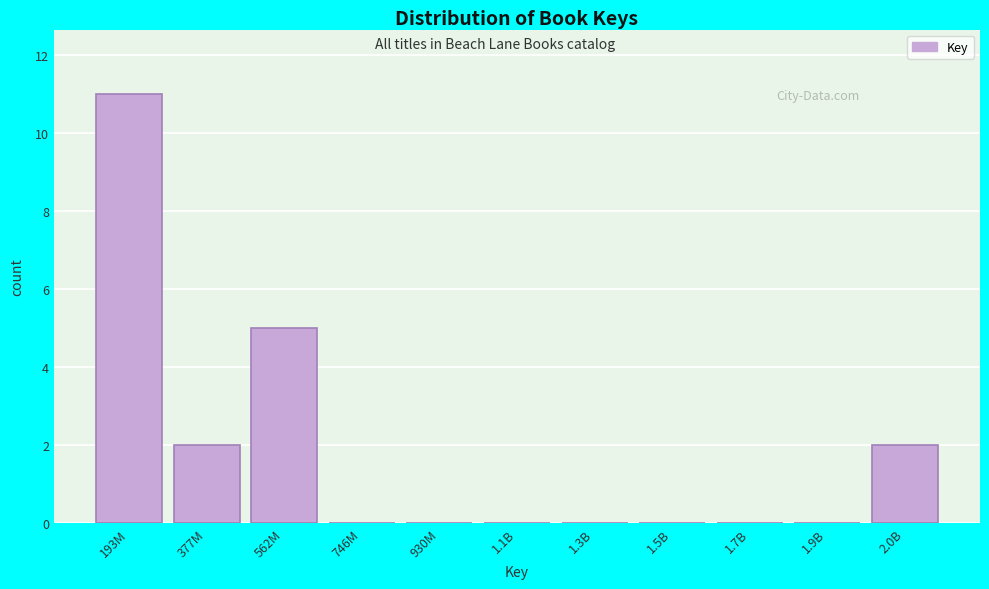

Reading left to right, list all the values displayed in this chart.

193M=11	377M=2	562M=5	746M=0	930M=0	1.1B=0	1.3B=0	1.5B=0	1.7B=0	1.9B=0	2.0B=2